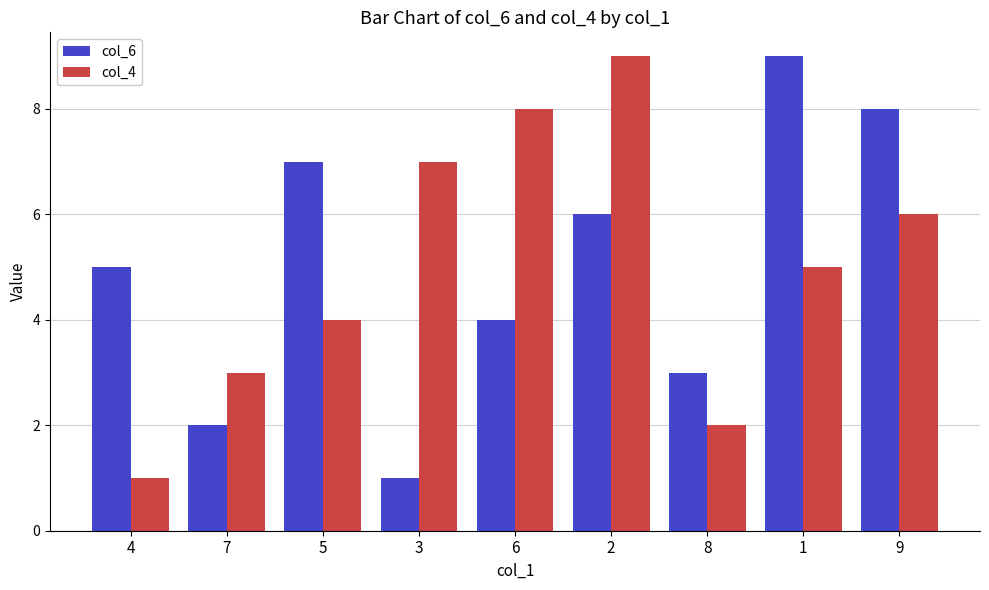

What is the label of the 6th bar from the right?

3